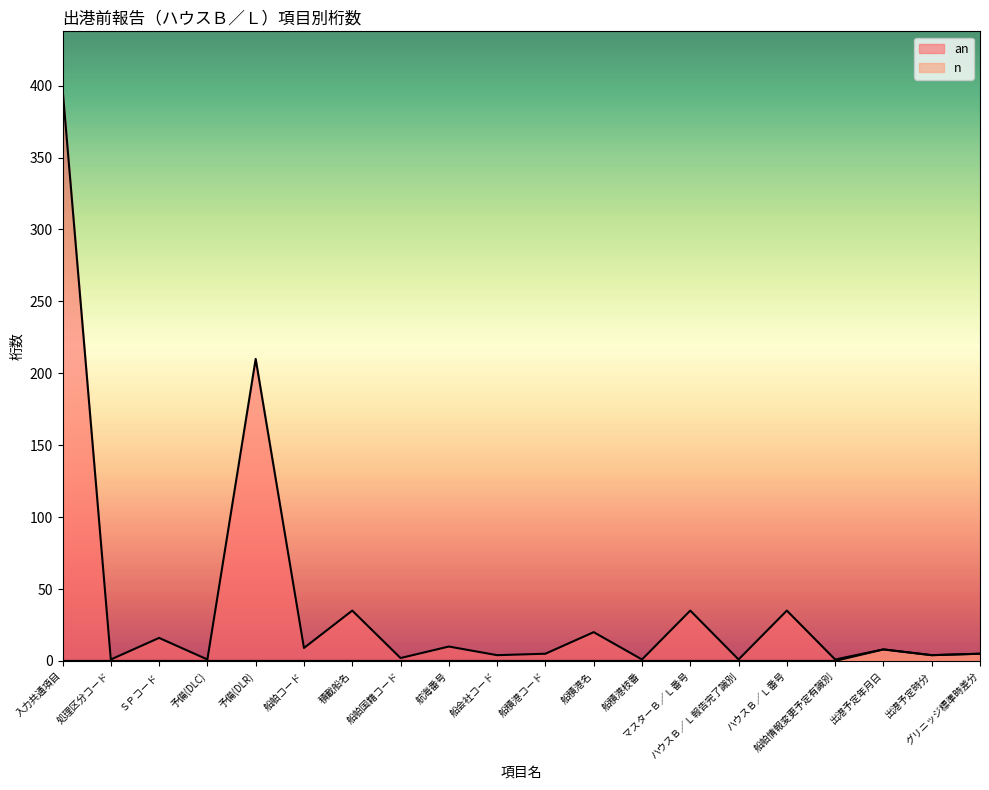

At which category does an reach its first local peak?

ＳＰコード